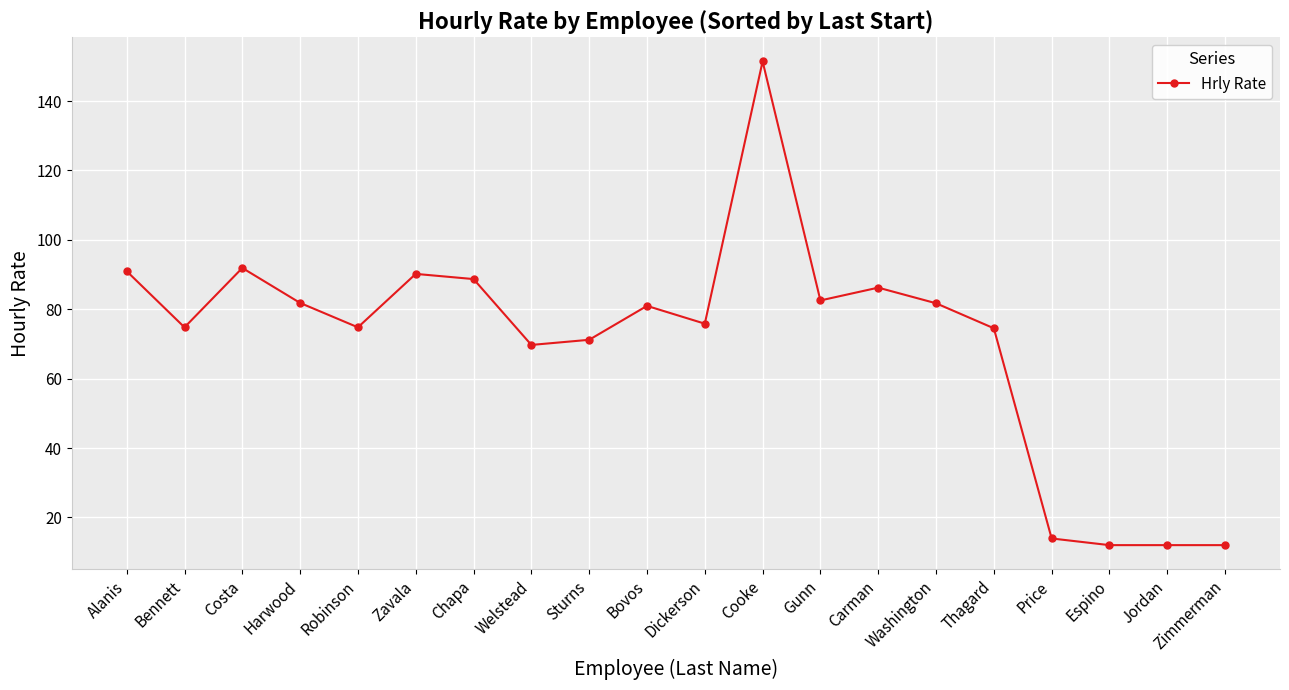

What is the sum of all values?

1417.4